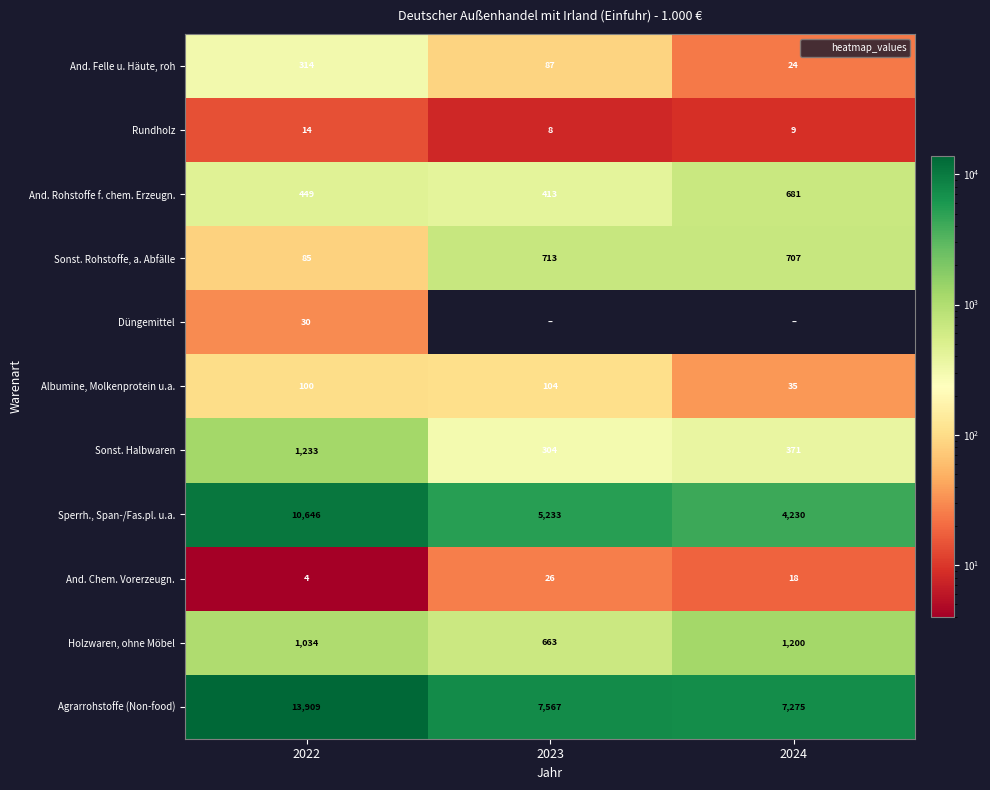

At which category is the sum across all series the highest?

2022